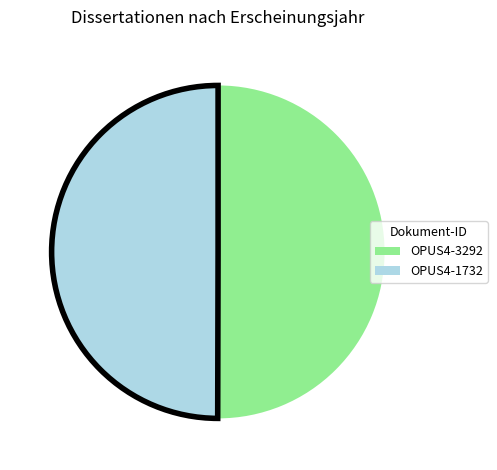

True or false: OPUS4-1732 accounts for 50% of the total.

True